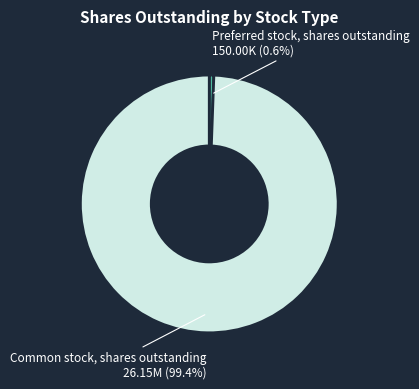

What percentage is the Preferred stock, shares outstanding slice, to the nearest percent?

1%